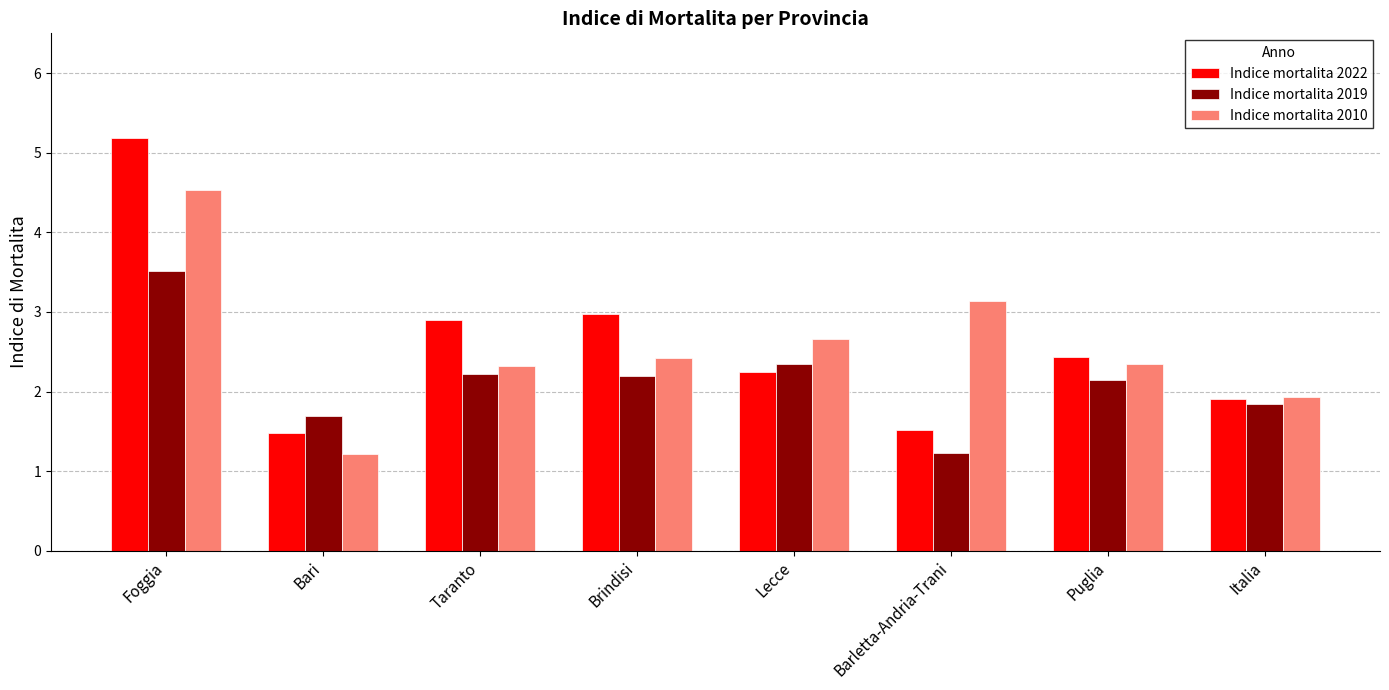

List the series in order of their peak value, highest first.

Indice mortalita 2022, Indice mortalita 2010, Indice mortalita 2019